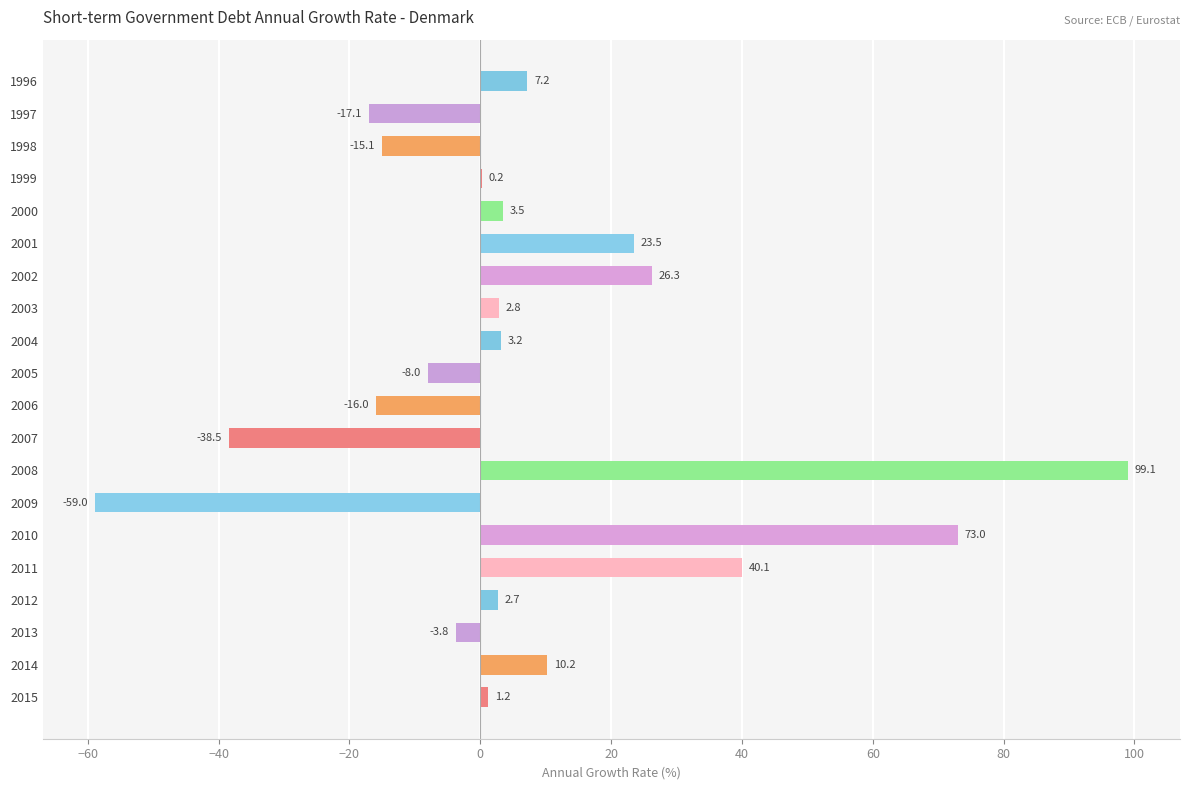

How many positive values are there?

13